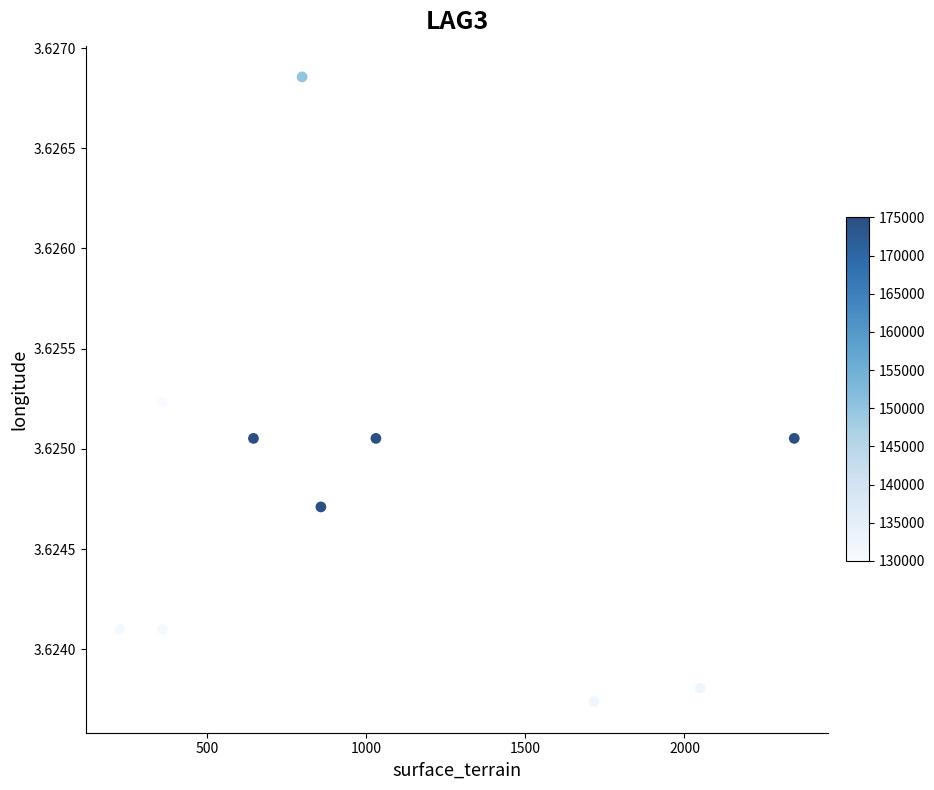

What is the average X value?

1038.0